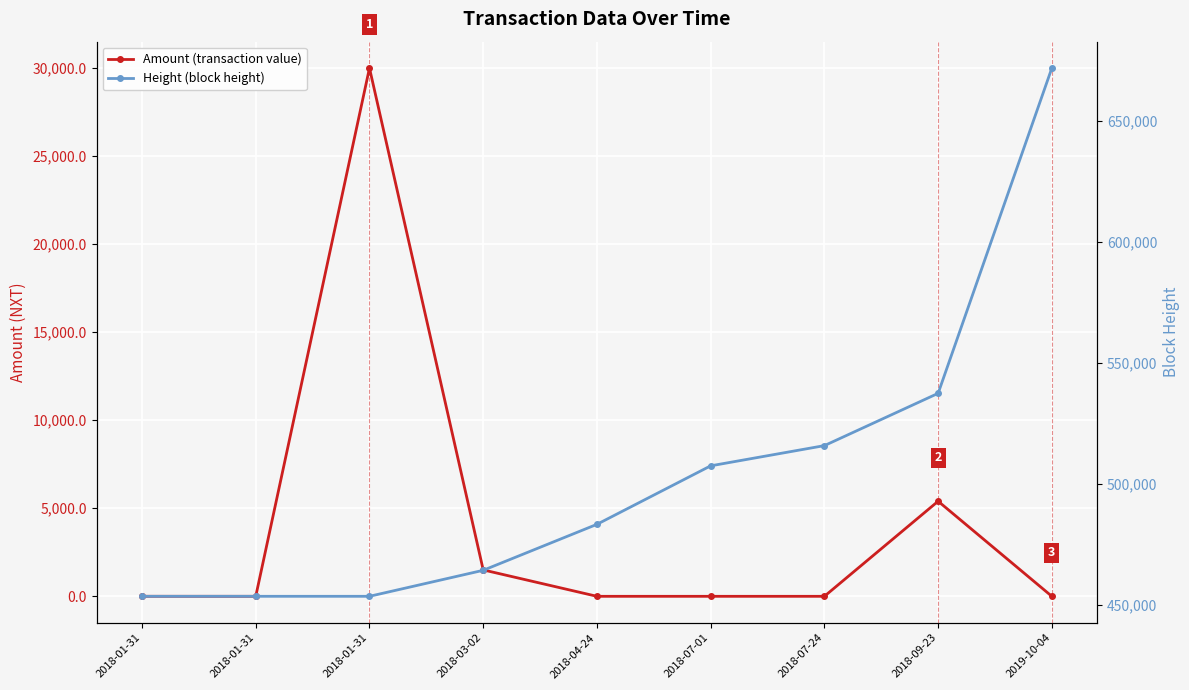

The Height (block height) series shows 453424.0 at 2018-01-31. True or false?

True